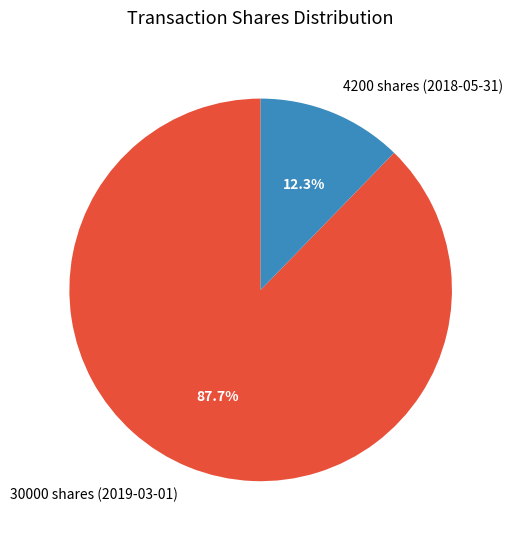

The 4200 shares (2018-05-31) slice represents 12% of the pie. True or false?

True